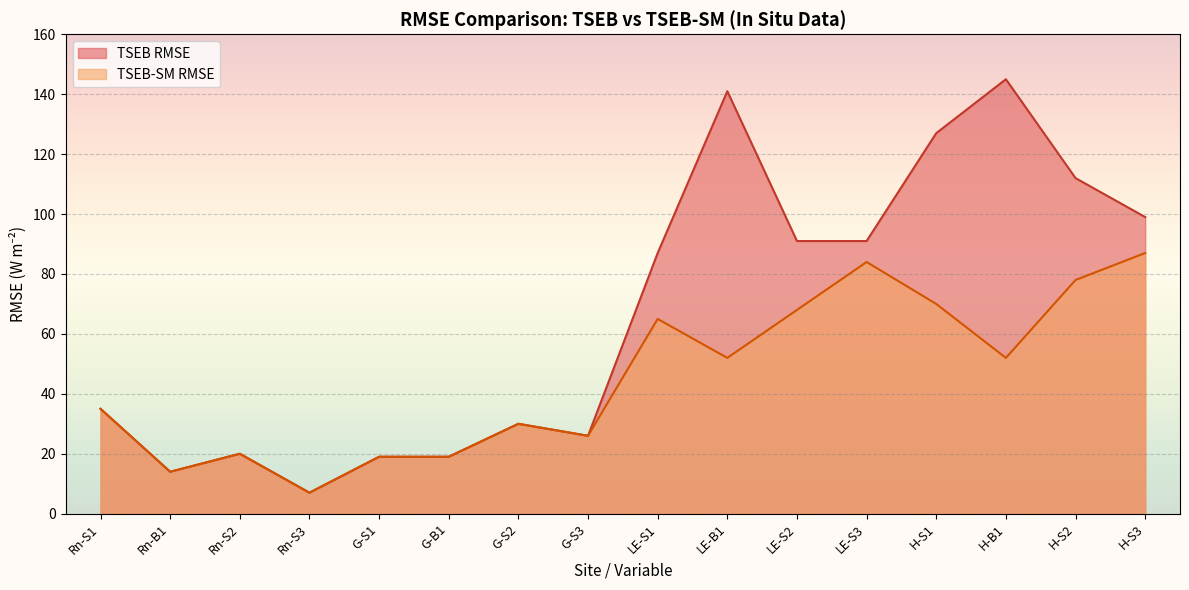

Where is TSEB-SM RMSE nearest to the value 47?

LE-B1